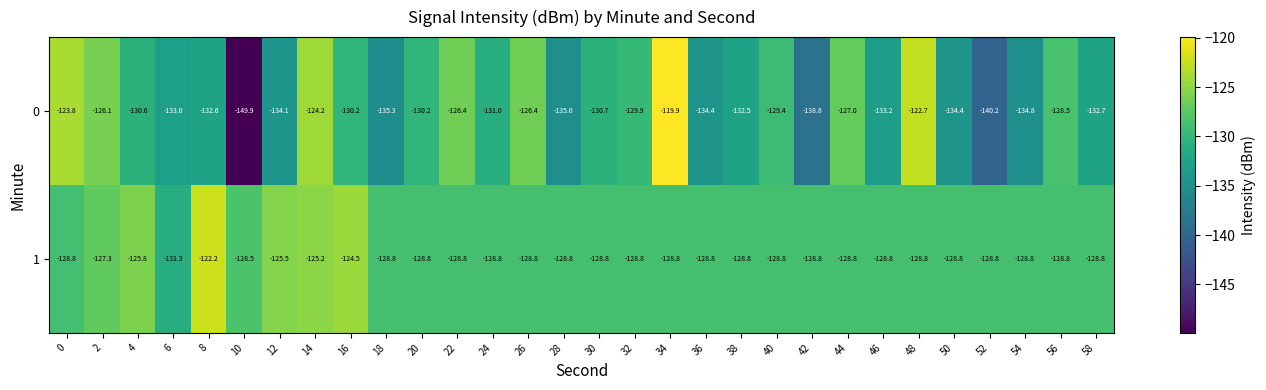

List the series in order of their overall mean, lowest first.

0, 1